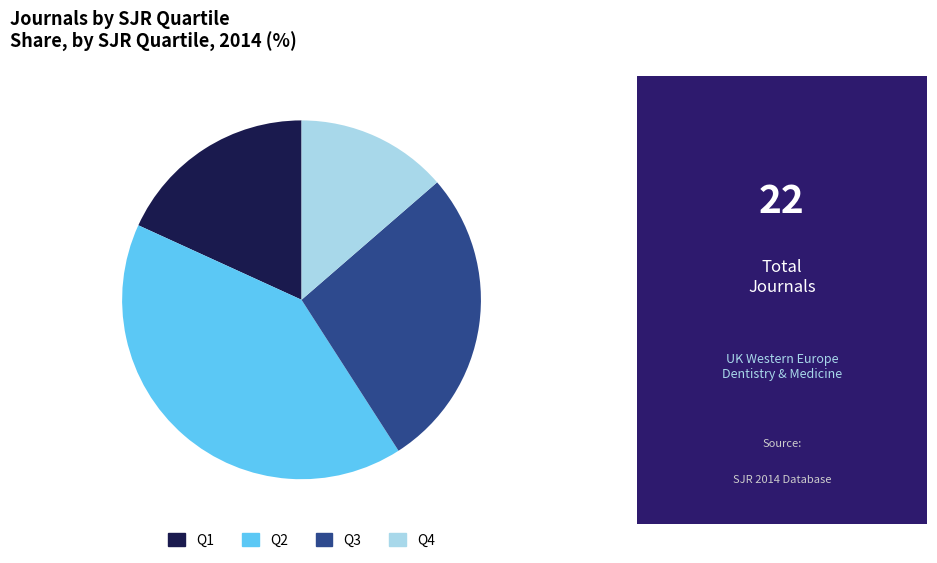

Combined, do Q4 and Q2 account for over 50%?

Yes